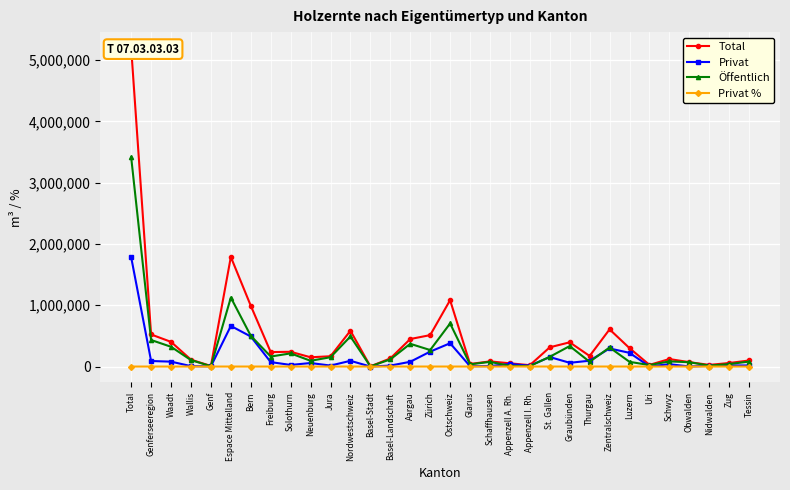

Reading left to right, extract all data points from this chart.

Total: Total=5198202.0	Genferseeregion=523589.0	Waadt=402563.0	Wallis=111959.0	Genf=9067.0	Espace Mittelland=1788616.0	Bern=992486.0	Freiburg=235975.0	Solothurn=240930.0	Neuenburg=151210.0	Jura=168015.0	Nordwestschweiz=584325.0	Basel-Stadt=3083.0	Basel-Landschaft=132243.0	Aargau=448999.0	Zürich=512849.0	Ostschweiz=1083249.0	Glarus=41834.0	Schaffhausen=83988.0	Appenzell A. Rh.=52953.0	Appenzell I. Rh.=22085.0	St. Gallen=314152.0	Graubünden=395657.0	Thurgau=172580.0	Zentralschweiz=606825.0	Luzern=300649.0	Uri=27300.0	Schwyz=122367.0	Obwalden=71793.0	Nidwalden=26839.0	Zug=57877.0	Tessin=98749.0
Privat: Total=1783560.0	Genferseeregion=90359.0	Waadt=80009.0	Wallis=6939.0	Genf=3412.0	Espace Mittelland=662699.0	Bern=490614.0	Freiburg=72397.0	Solothurn=26297.0	Neuenburg=57328.0	Jura=16064.0	Nordwestschweiz=93601.0	Basel-Stadt=120.0	Basel-Landschaft=15730.0	Aargau=77751.0	Zürich=243493.0	Ostschweiz=380352.0	Glarus=5832.0	Schaffhausen=7601.0	Appenzell A. Rh.=41791.0	Appenzell I. Rh.=13555.0	St. Gallen=155101.0	Graubünden=61324.0	Thurgau=95149.0	Zentralschweiz=295383.0	Luzern=223627.0	Uri=3329.0	Schwyz=38202.0	Obwalden=1300.0	Nidwalden=11387.0	Zug=17538.0	Tessin=17672.0
Öffentlich: Total=3414642.0	Genferseeregion=433230.0	Waadt=322554.0	Wallis=105020.0	Genf=5655.0	Espace Mittelland=1125917.0	Bern=501872.0	Freiburg=163578.0	Solothurn=214633.0	Neuenburg=93882.0	Jura=151951.0	Nordwestschweiz=490724.0	Basel-Stadt=2963.0	Basel-Landschaft=116513.0	Aargau=371248.0	Zürich=269356.0	Ostschweiz=702897.0	Glarus=36002.0	Schaffhausen=76387.0	Appenzell A. Rh.=11162.0	Appenzell I. Rh.=8530.0	St. Gallen=159051.0	Graubünden=334333.0	Thurgau=77431.0	Zentralschweiz=311442.0	Luzern=77022.0	Uri=23971.0	Schwyz=84165.0	Obwalden=70493.0	Nidwalden=15452.0	Zug=40339.0	Tessin=81077.0
Privat %: Total=34.3	Genferseeregion=17.3	Waadt=19.9	Wallis=6.2	Genf=37.6	Espace Mittelland=37.1	Bern=49.4	Freiburg=30.7	Solothurn=10.9	Neuenburg=37.9	Jura=9.6	Nordwestschweiz=16.0	Basel-Stadt=3.9	Basel-Landschaft=11.9	Aargau=17.3	Zürich=47.5	Ostschweiz=35.1	Glarus=13.9	Schaffhausen=9.1	Appenzell A. Rh.=78.9	Appenzell I. Rh.=61.4	St. Gallen=49.4	Graubünden=15.5	Thurgau=55.1	Zentralschweiz=48.7	Luzern=74.4	Uri=12.2	Schwyz=31.2	Obwalden=1.8	Nidwalden=42.4	Zug=30.3	Tessin=17.9